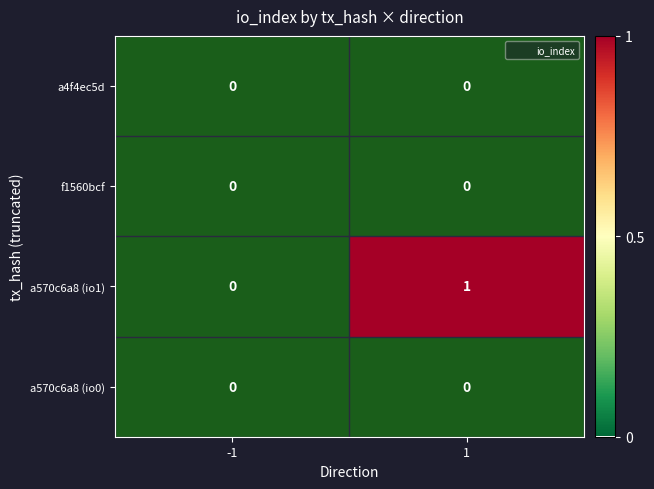

The value of a4f4ec5d at 1 is 0. True or false?

True